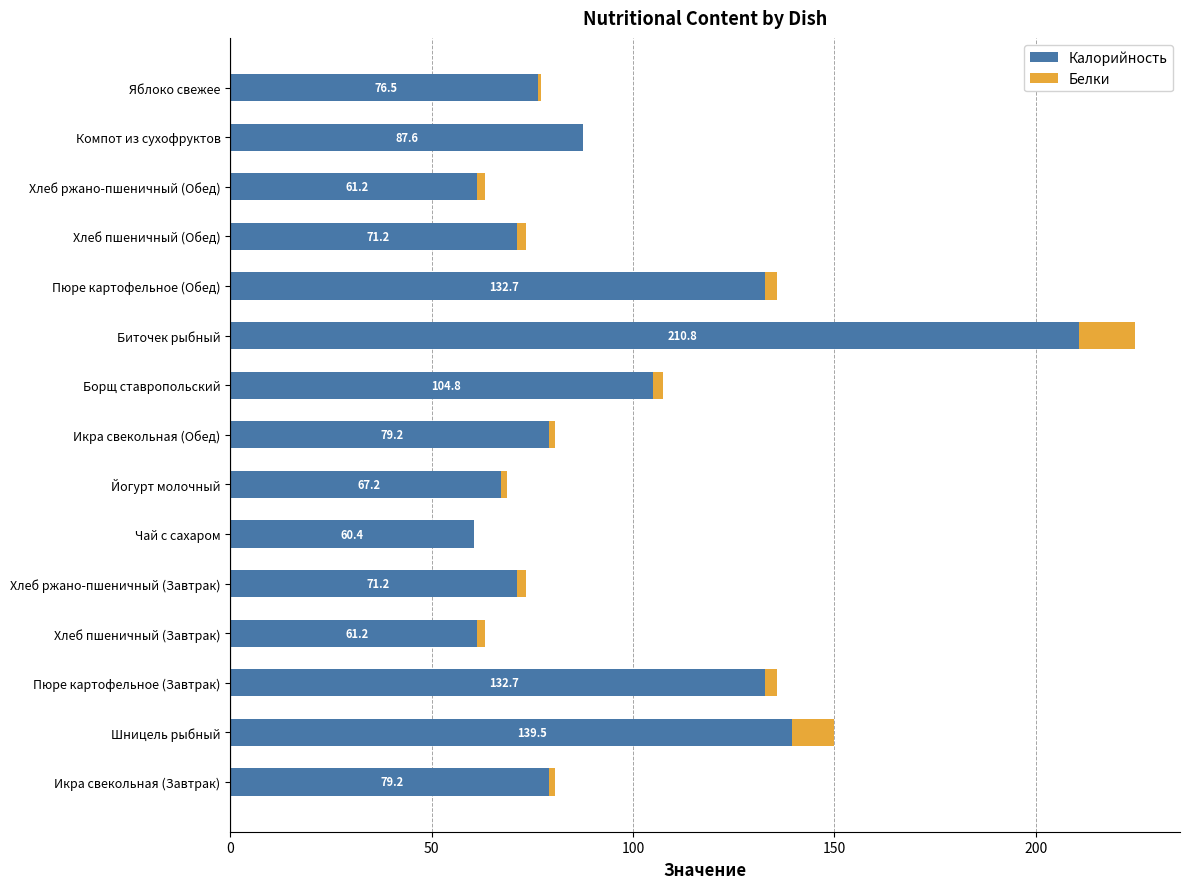

Which category has the highest value in the Калорийность series?

Биточек рыбный